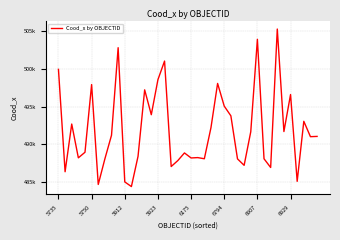

What is the label of the 27th point from the right?

13